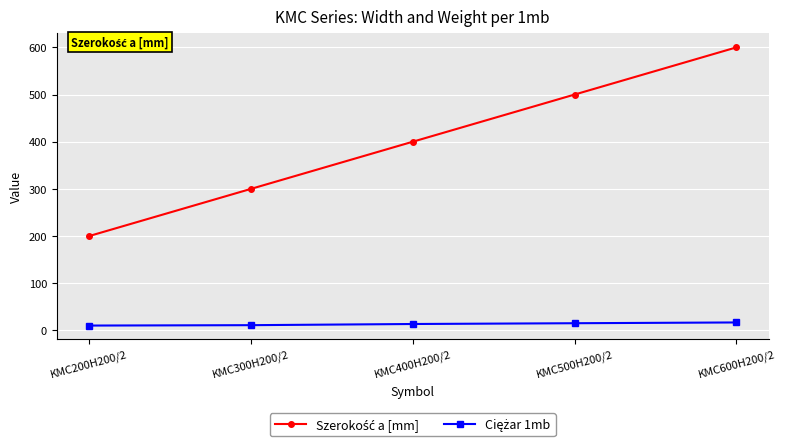

What is the difference between the highest and lowest values at KMC600H200/2?

583.2